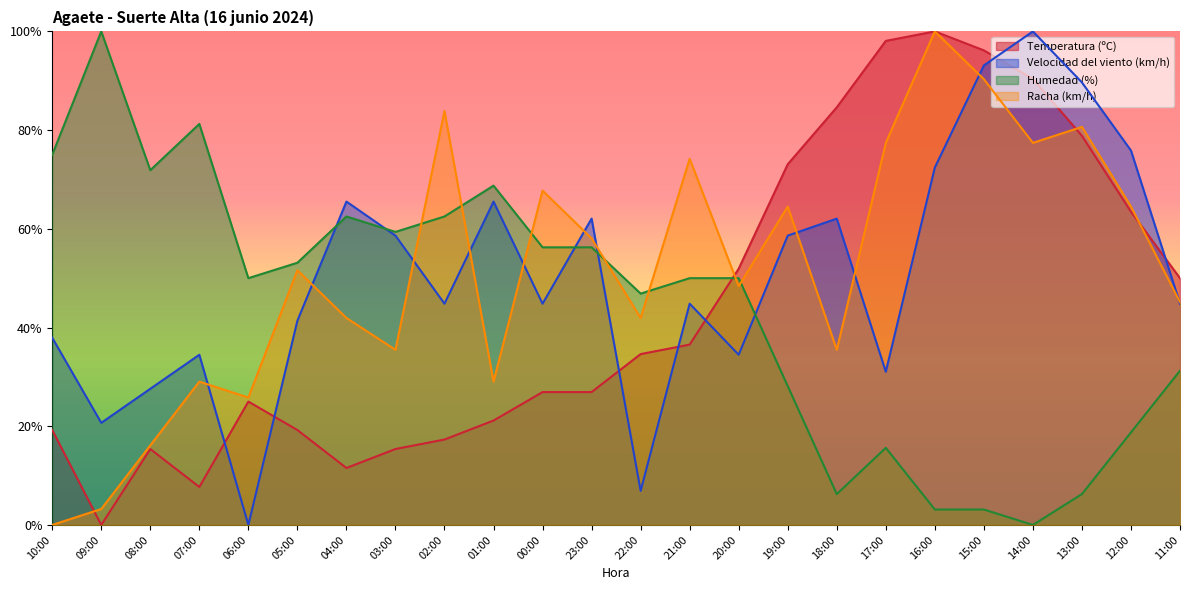

What is the average value of the Racha (km/h) series?

51.7